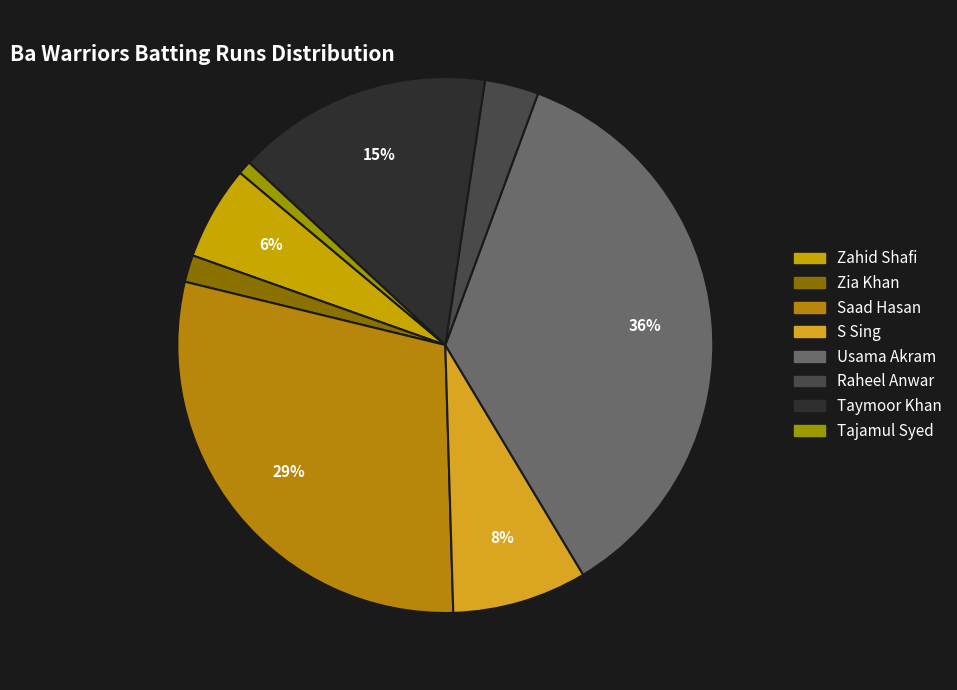

To the nearest percent, what is the difference between the largest and smallest slice percentages?

35%